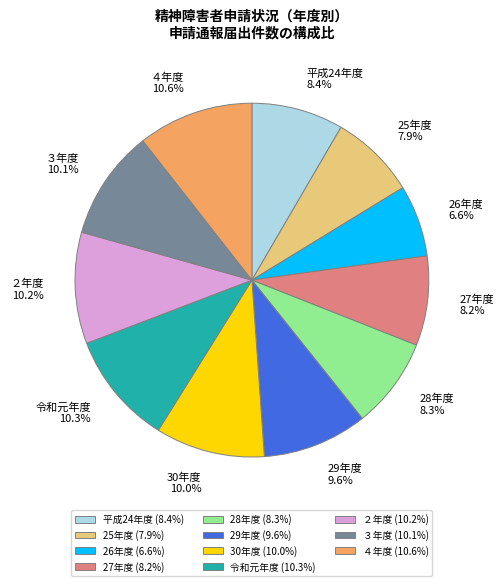

What percentage is the 25年度 slice, to the nearest percent?

8%